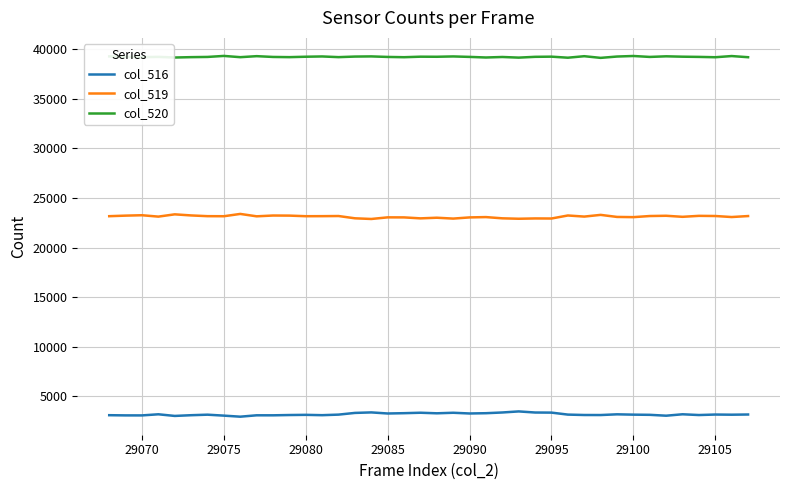

True or false: col_519 and col_520 cross at least once.

False